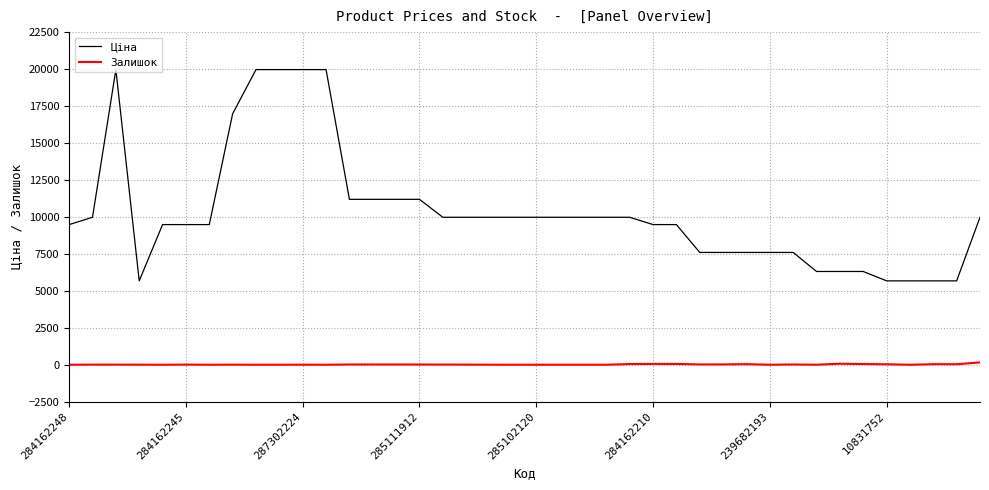

What is the maximum value shown in the chart?

19964.2